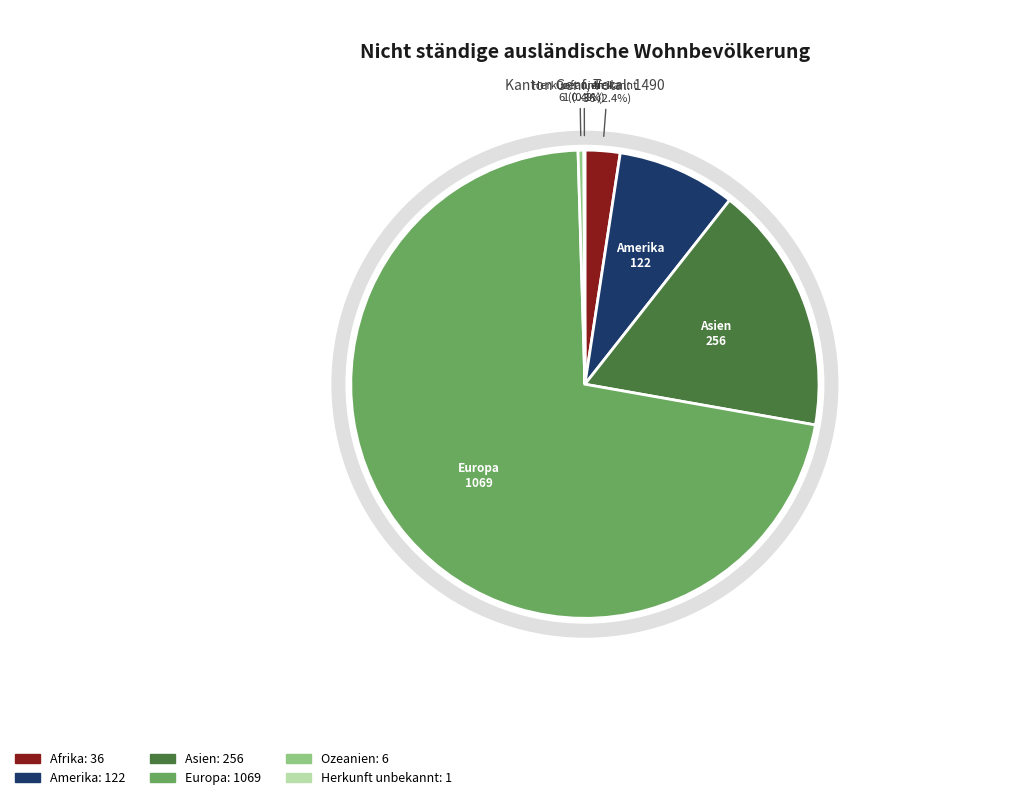

Is Europa the majority of the pie?

Yes